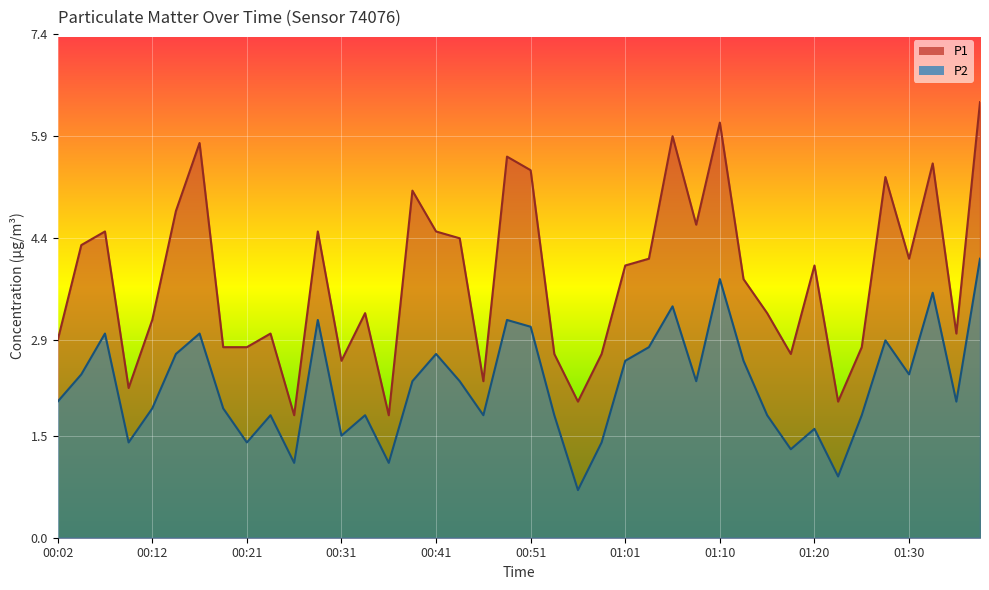

What is the sum of the P1 values at 00:31 and 00:46?

4.9